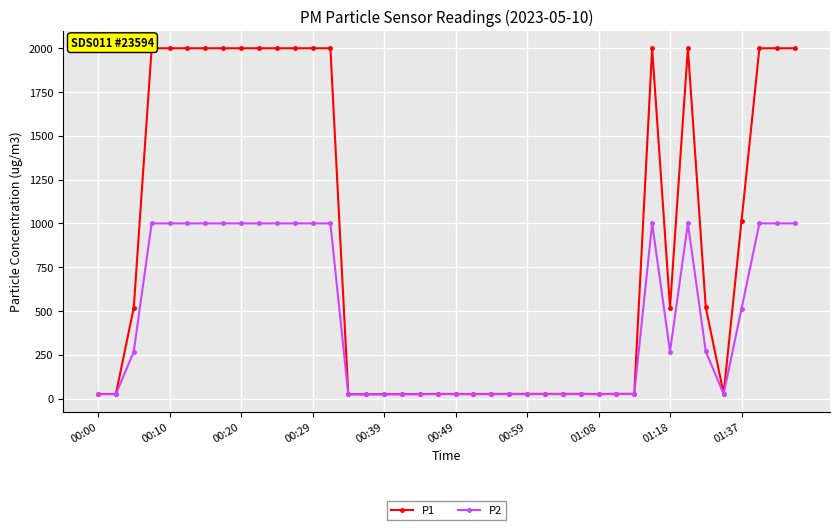

True or false: P2 has more than 1 points higher than both neighbors.

True